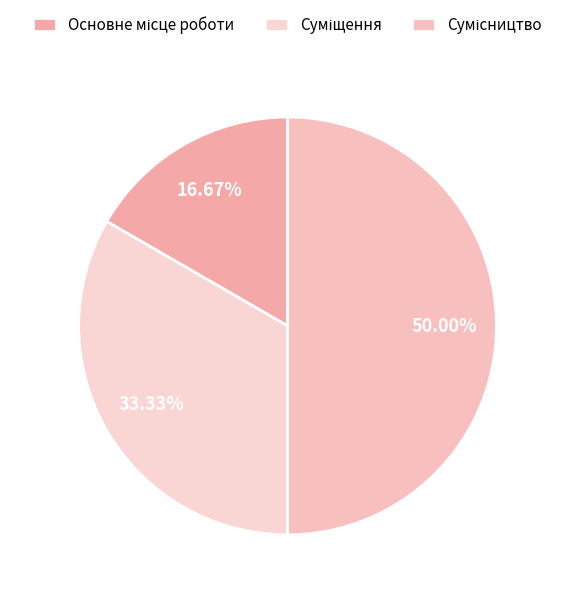

The Основне місце роботи slice represents 7% of the pie. True or false?

False